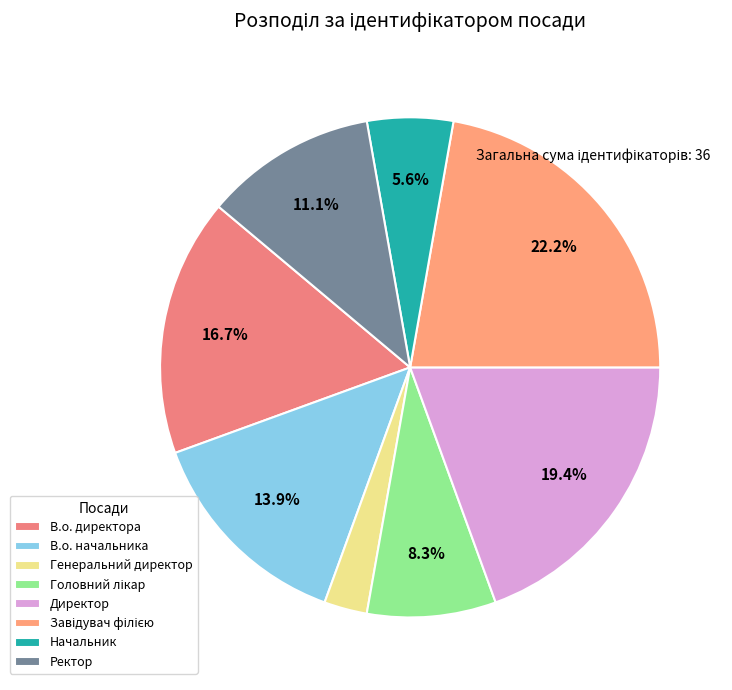

How many slices are in this pie chart?

8